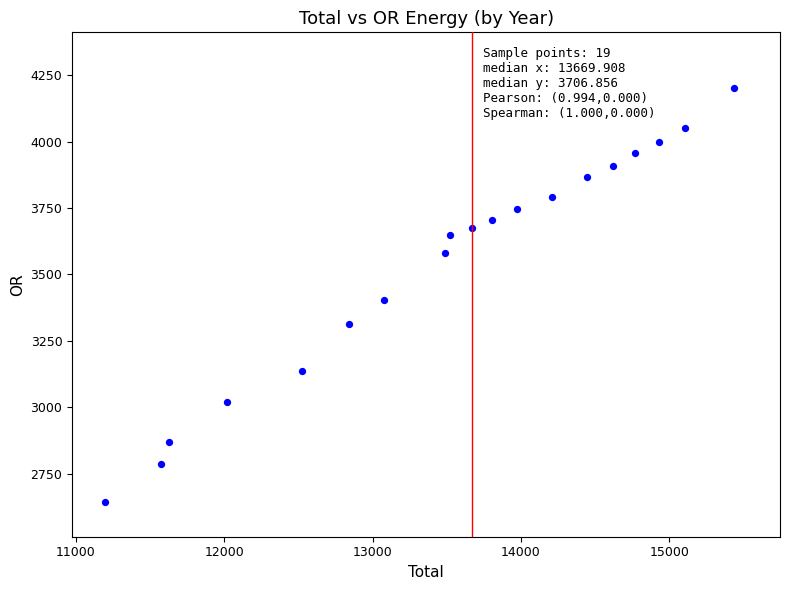

What Y value in the scatter plot is closest to 3423?

3403.3